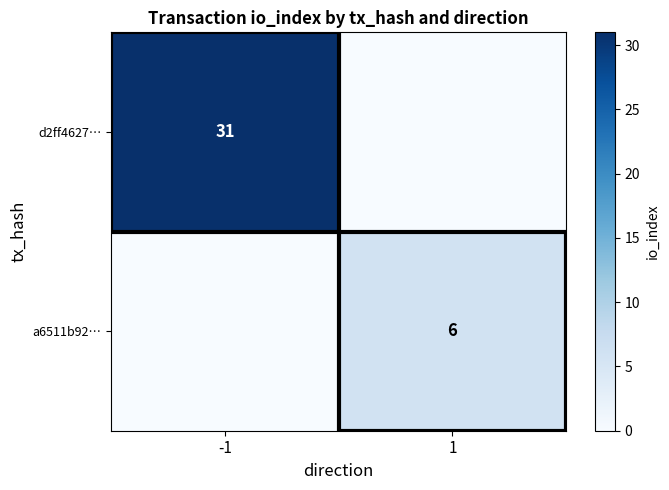

Is it true that d2ff4627… equals 52 at -1?

False